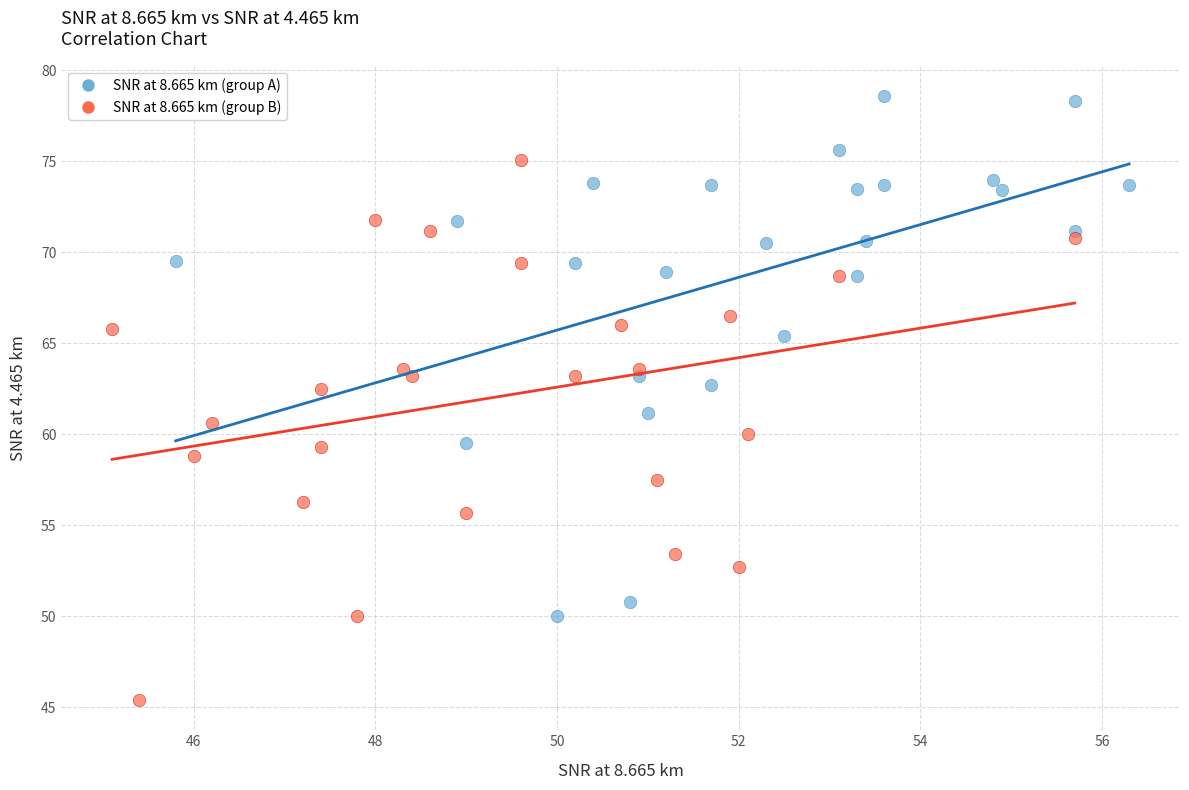

Which series reaches the maximum Y coordinate?

SNR at 8.665 km (group A)